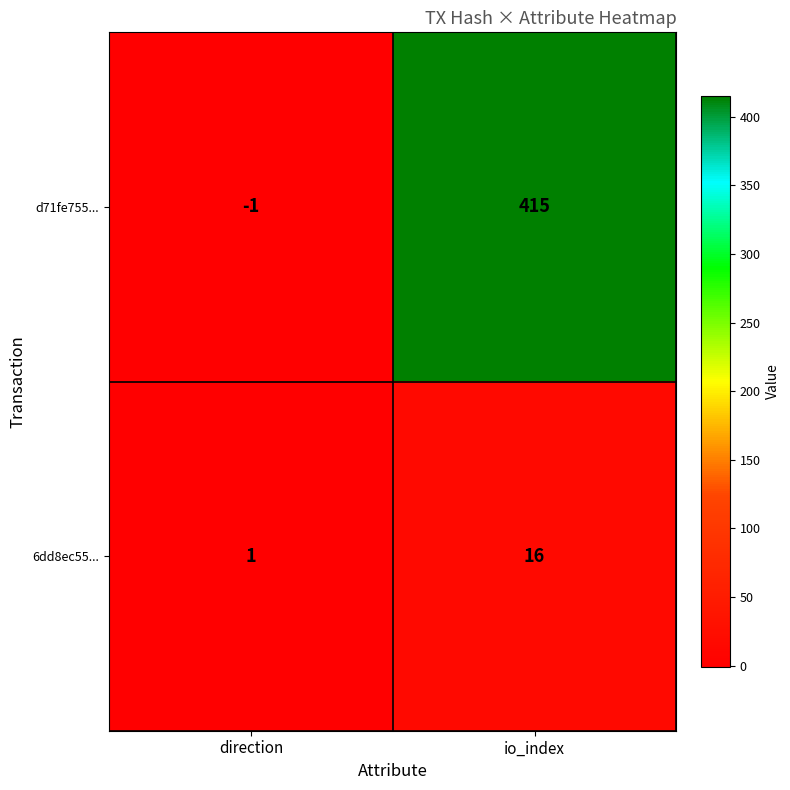

The value of 6dd8ec55... at direction is 1. True or false?

True